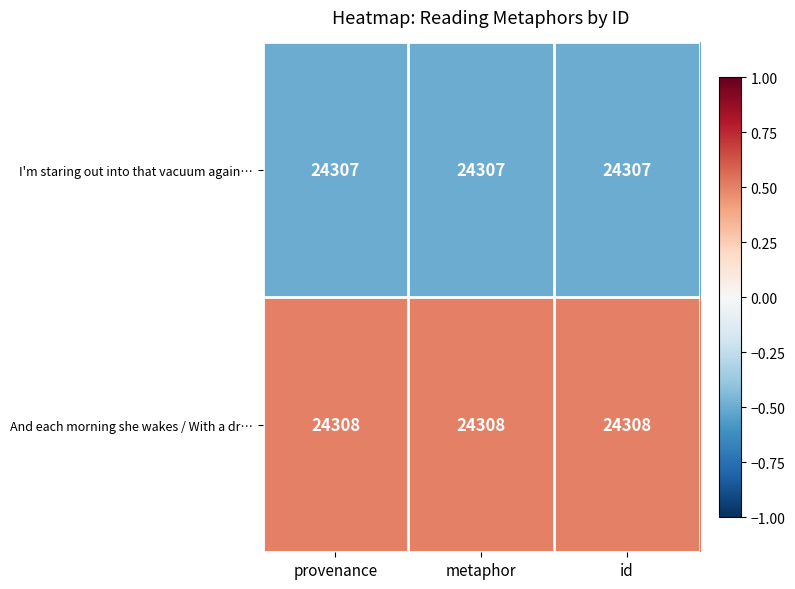

What is the smallest value displayed?

24307